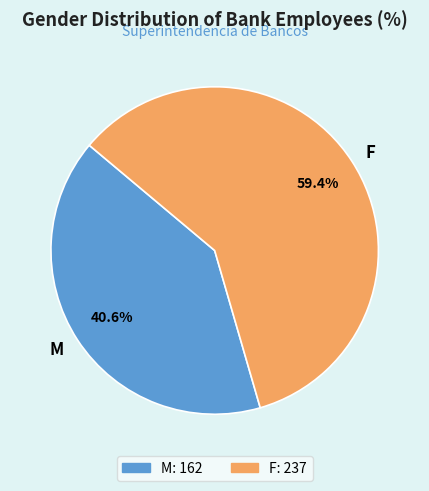

Does any single category account for the majority?

Yes